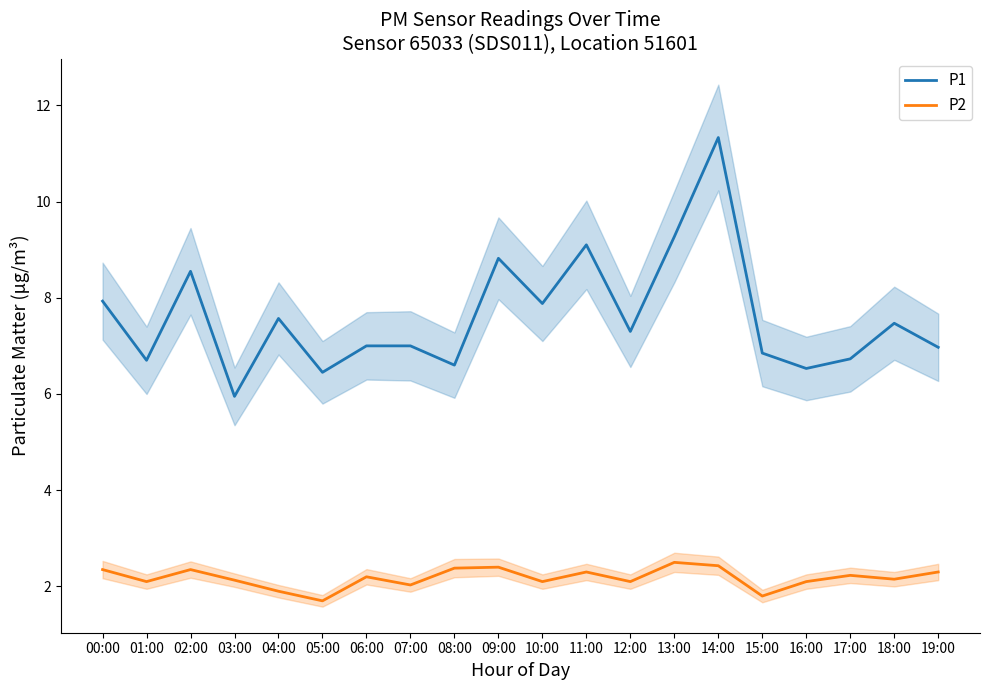

Does the chart have visible grid lines?

No